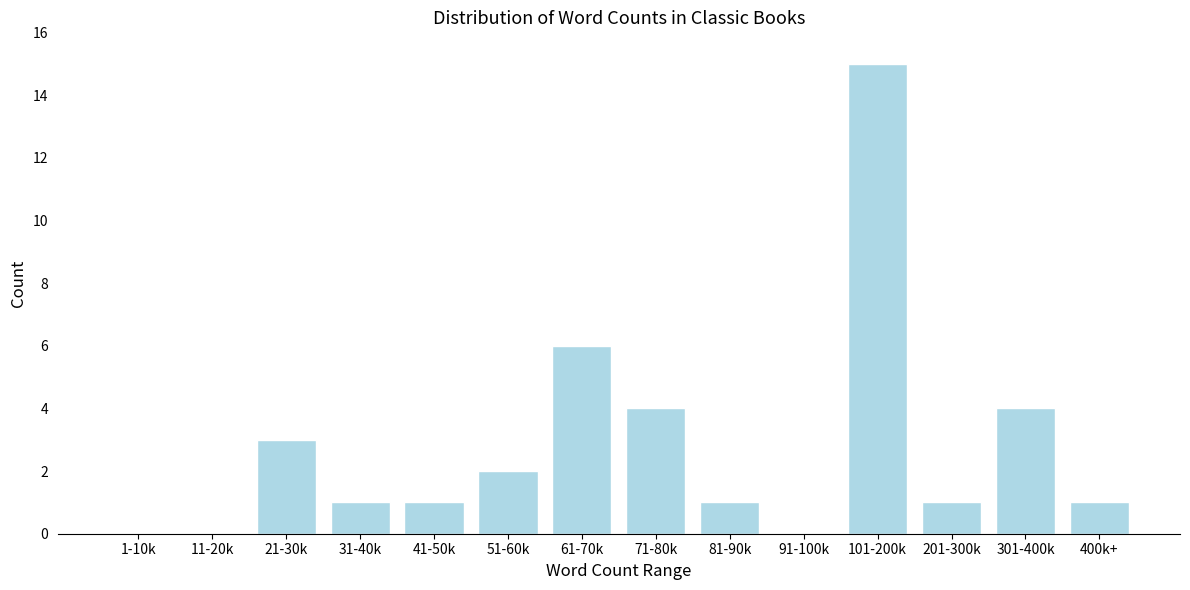

Reading left to right, list all the values displayed in this chart.

1-10k=0	11-20k=0	21-30k=3	31-40k=1	41-50k=1	51-60k=2	61-70k=6	71-80k=4	81-90k=1	91-100k=0	101-200k=15	201-300k=1	301-400k=4	400k+=1